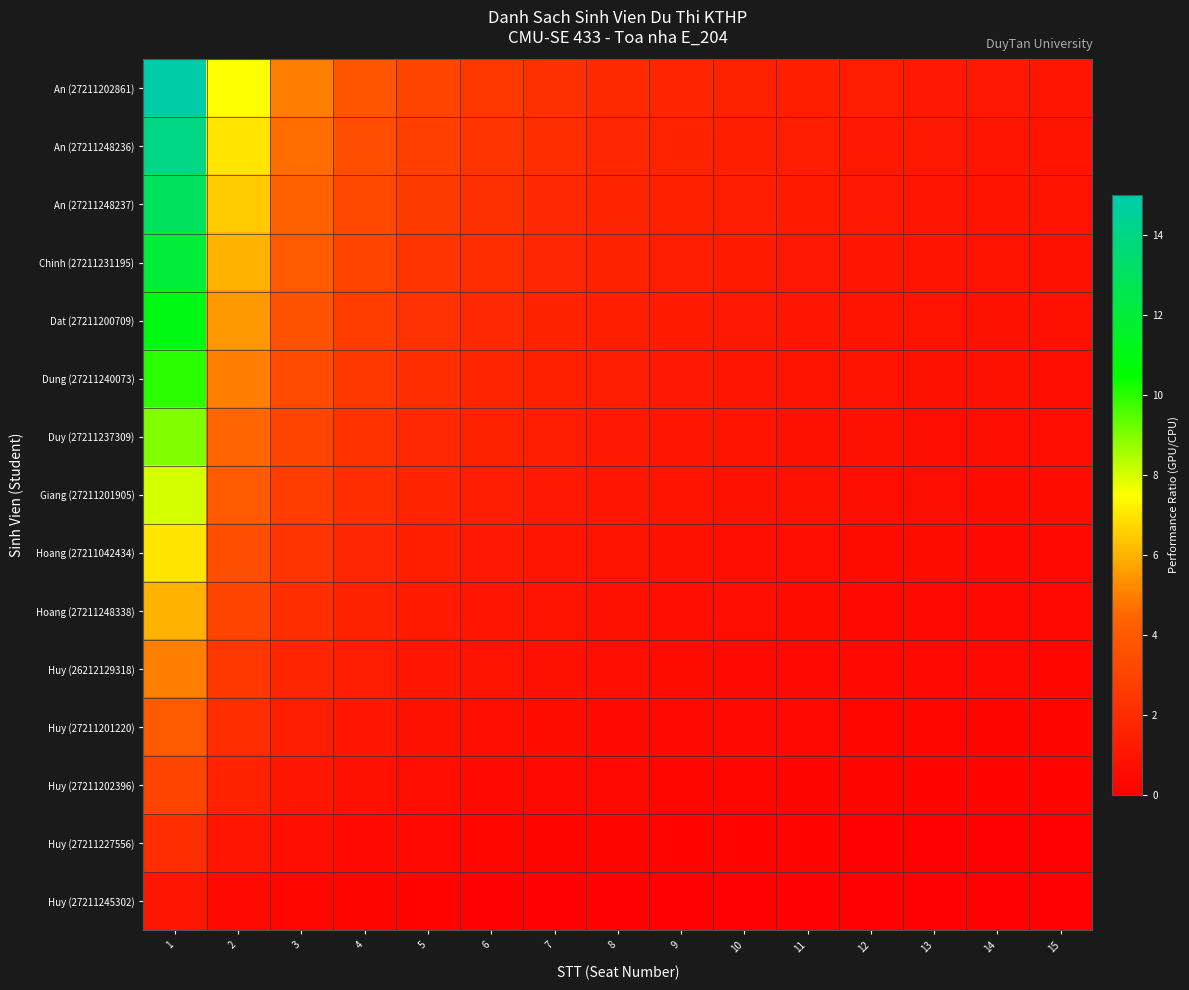

At 3, list the series in order from smallest to largest.

Huy (27211245302), Huy (27211227556), Huy (27211202396), Huy (27211201220), Huy (26212129318), Hoang (27211248338), Hoang (27211042434), Giang (27211201905), Duy (27211237309), Dung (27211240073), Dat (27211200709), Chinh (27211231195), An (27211248237), An (27211248236), An (27211202861)